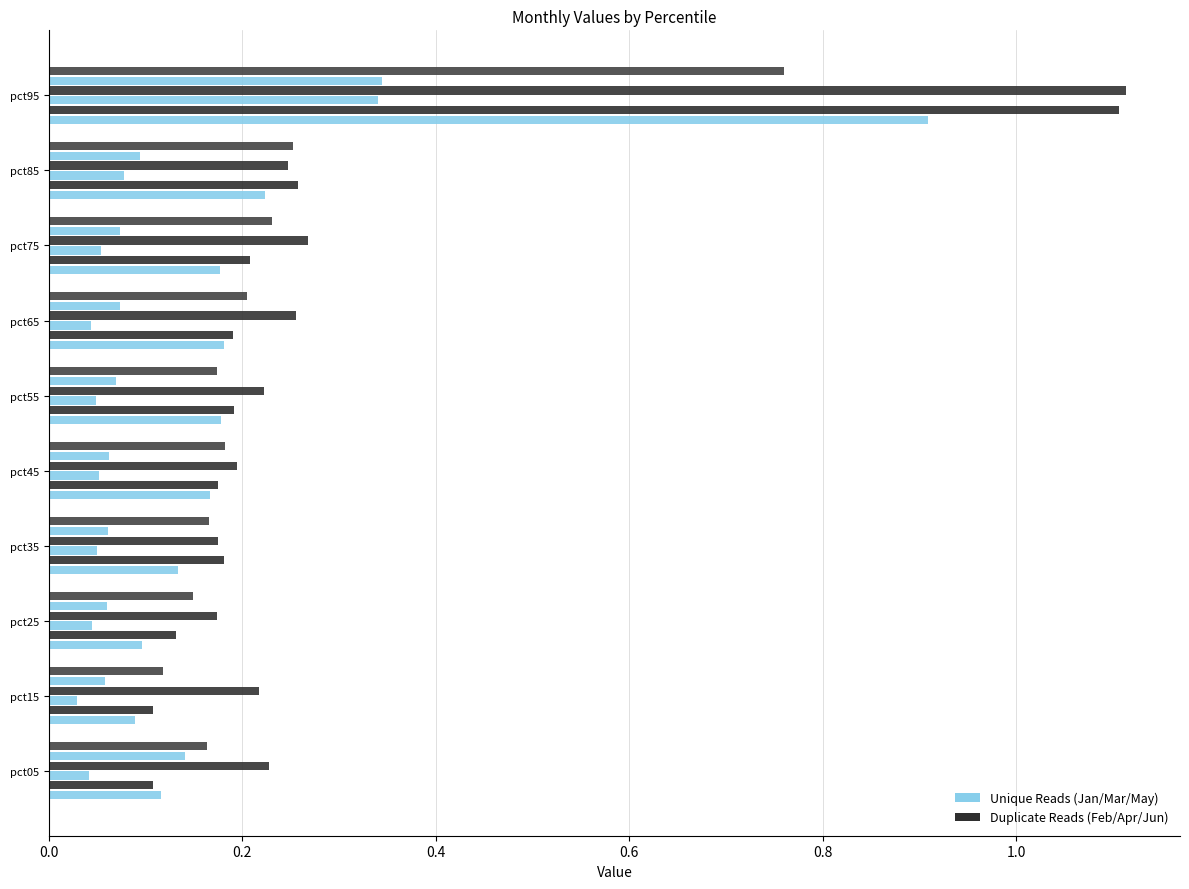

How many distinct data groups are displayed?

6